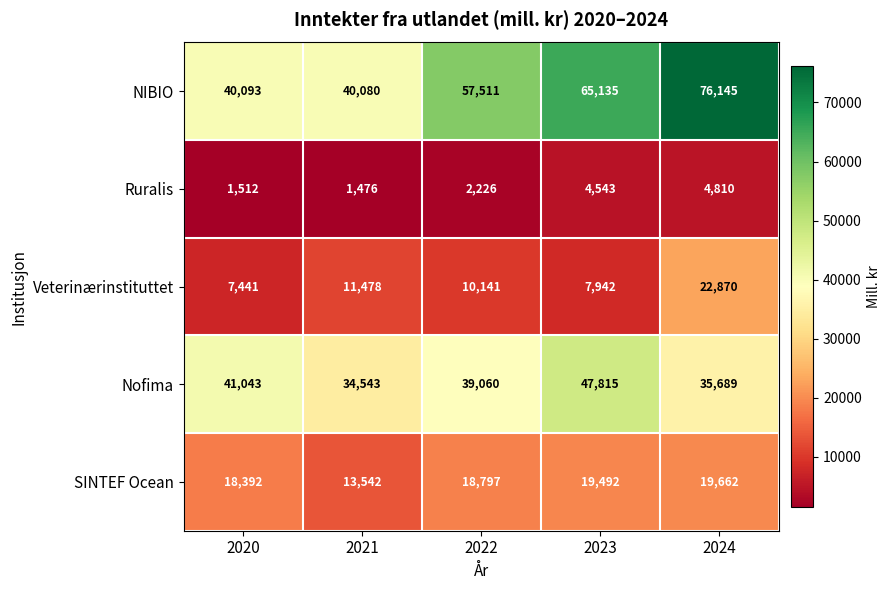

The value of Nofima at 2020 is 41043. True or false?

True